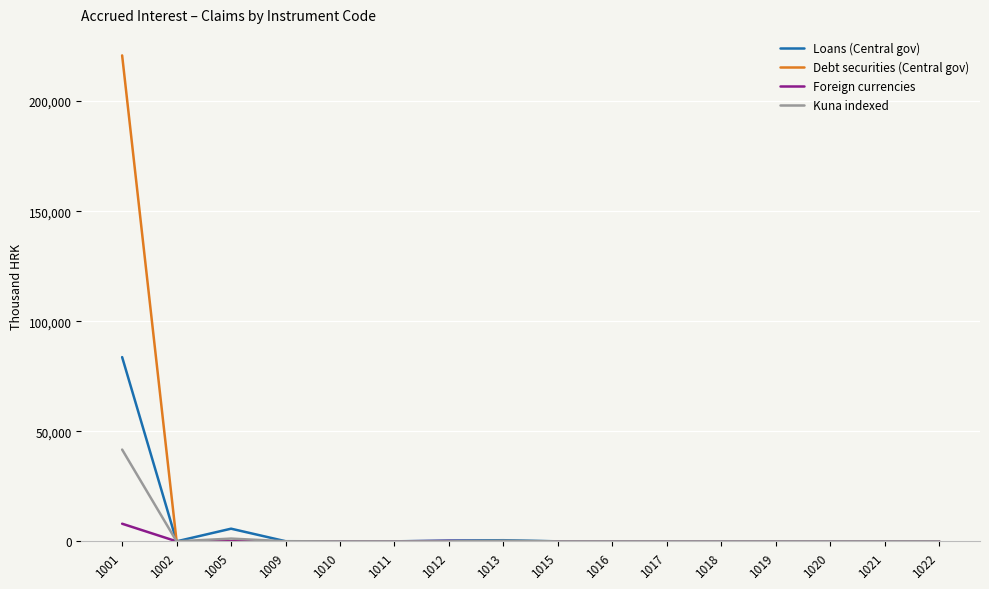

Rank the series by their maximum value, from highest to lowest.

Debt securities (Central gov), Loans (Central gov), Kuna indexed, Foreign currencies